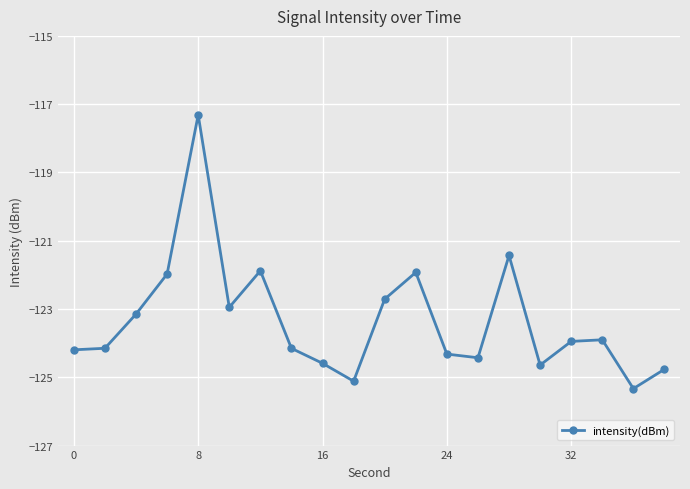

How many points are higher than both their immediate neighbors (excluding endpoints)?

5